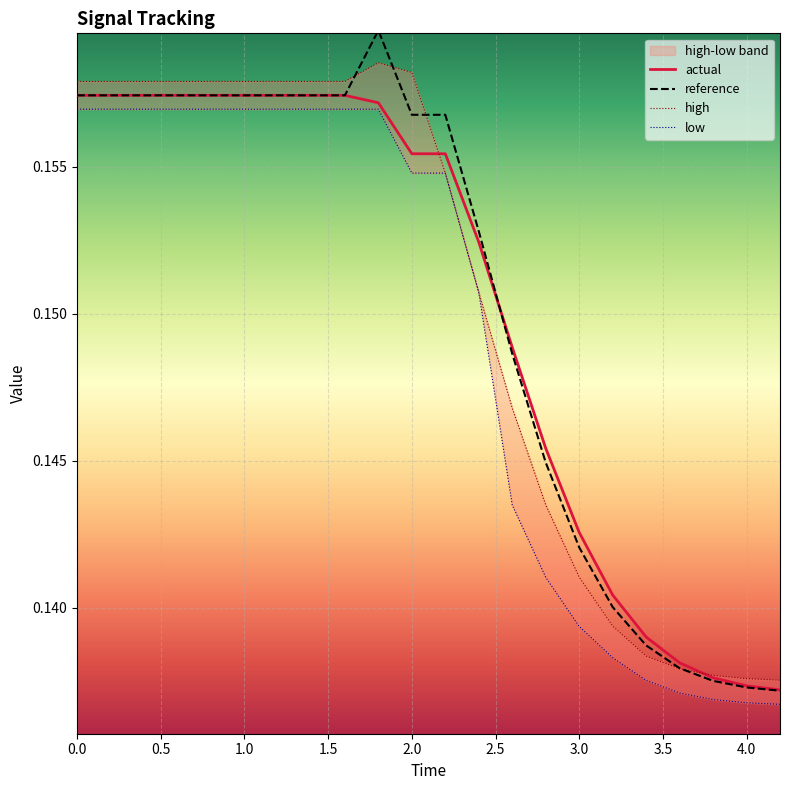

What is the label of the 15th point from the right?

1.4